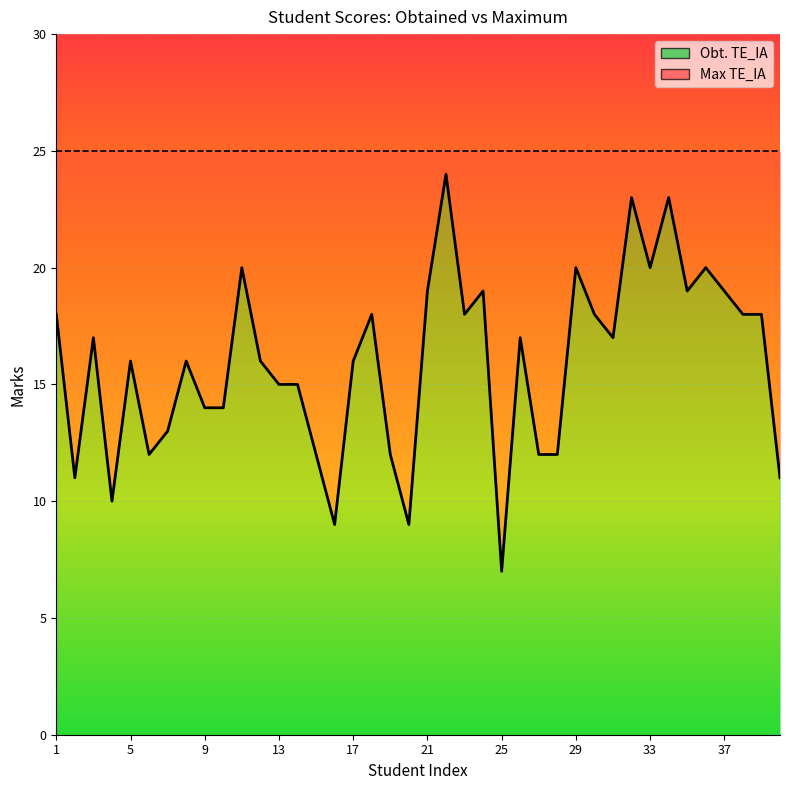

How many lines are shown in the chart?

1